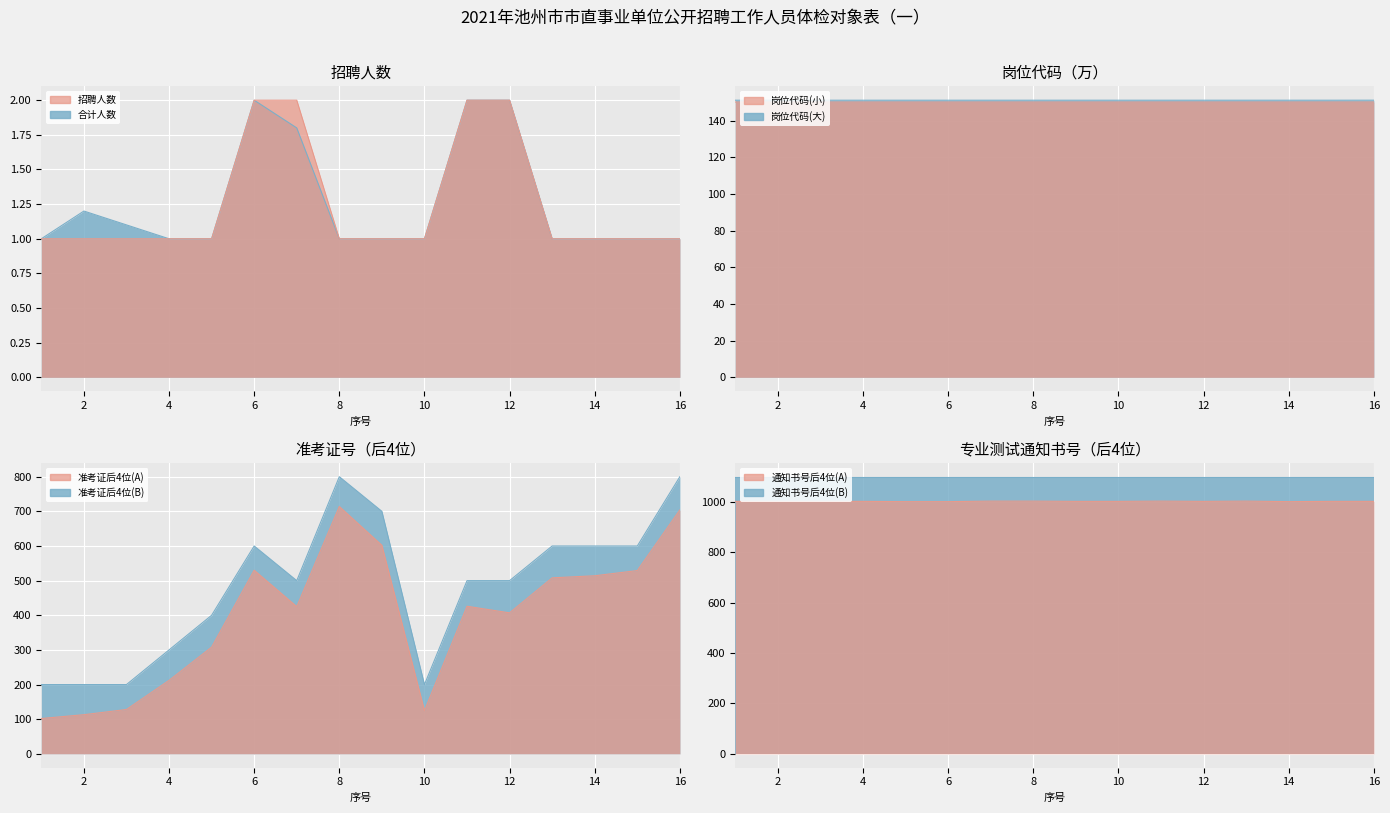

What is the spread (max minus min) of values at 14?

150.1